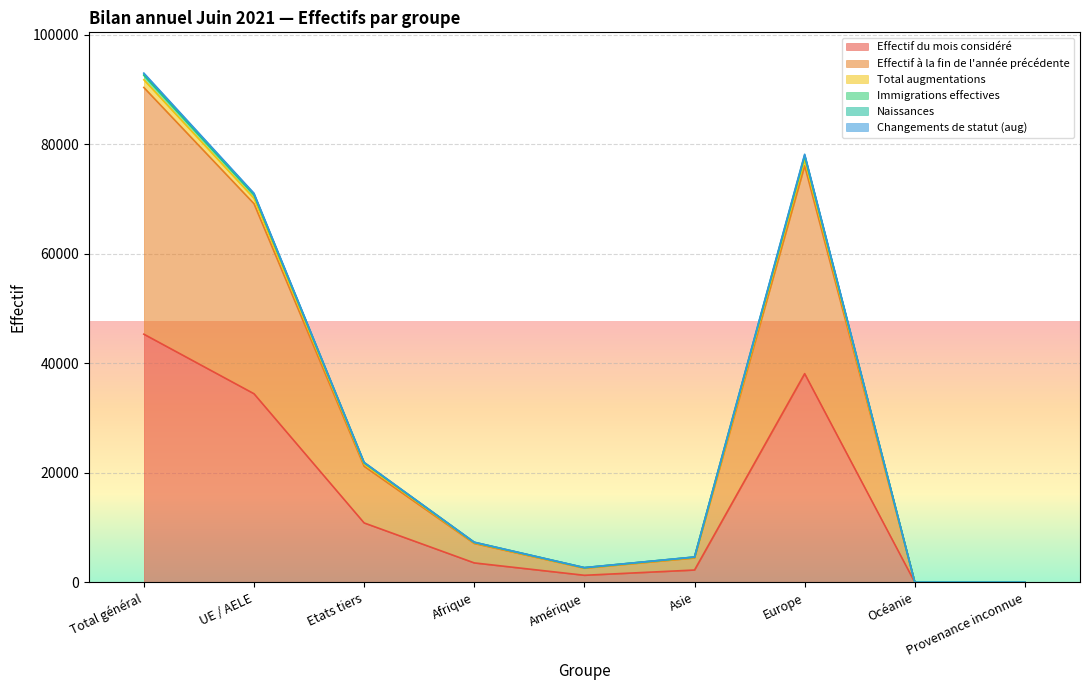

Where does the Effectif du mois considéré series first go above 3572?

Total général